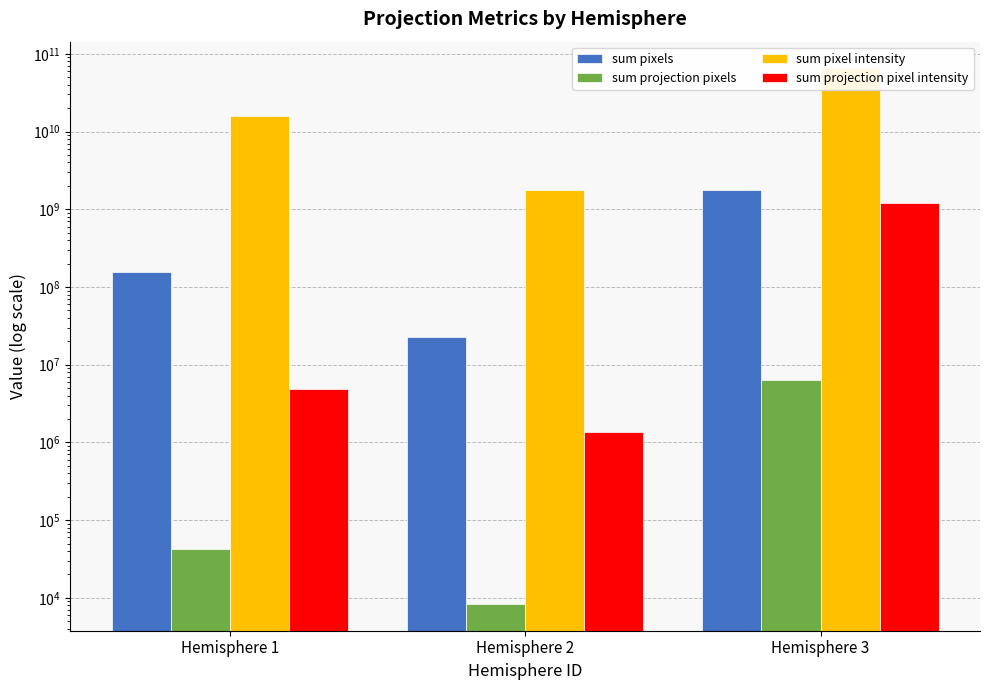

True or false: sum pixels has a value of 244884686.6 at Hemisphere 1.

False